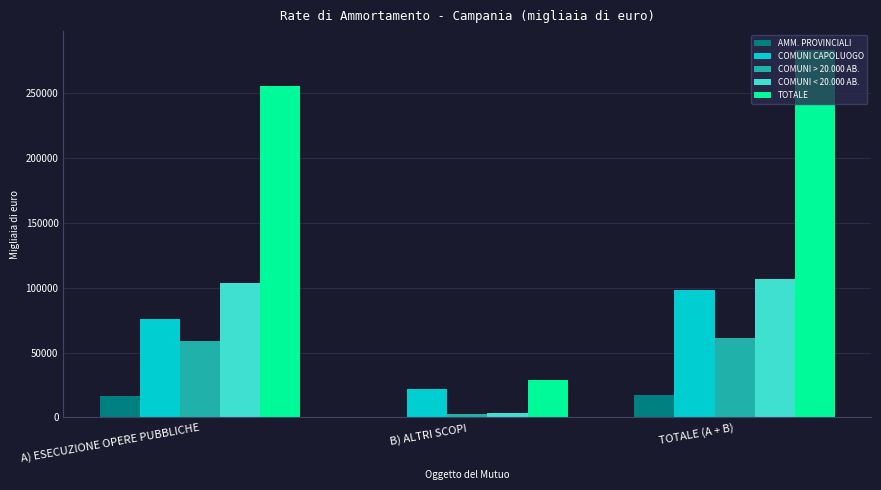

What is the sum of all AMM. PROVINCIALI values?

33914